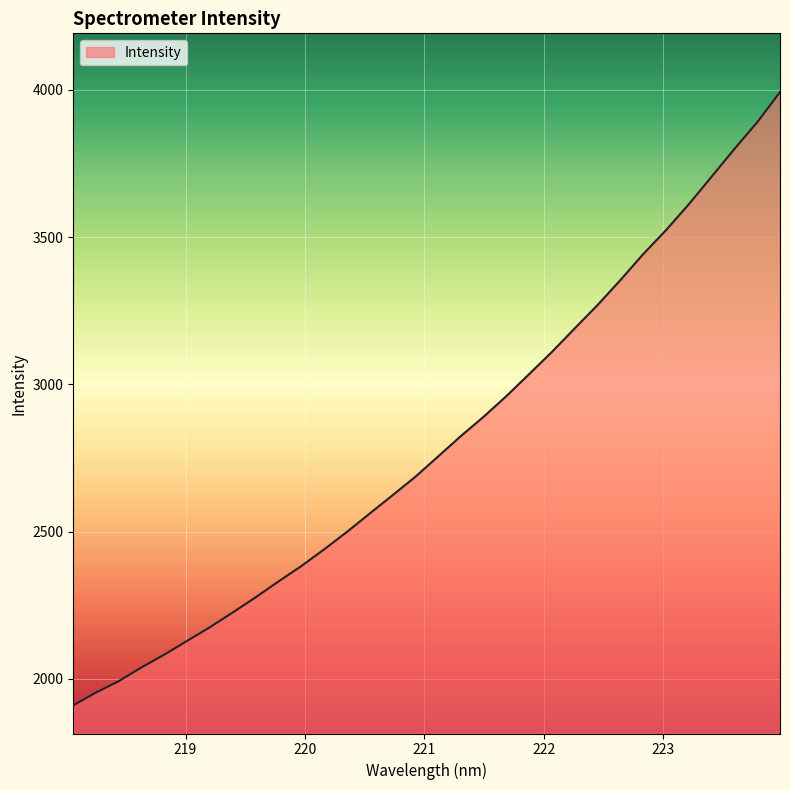

What is the average value?

2802.6